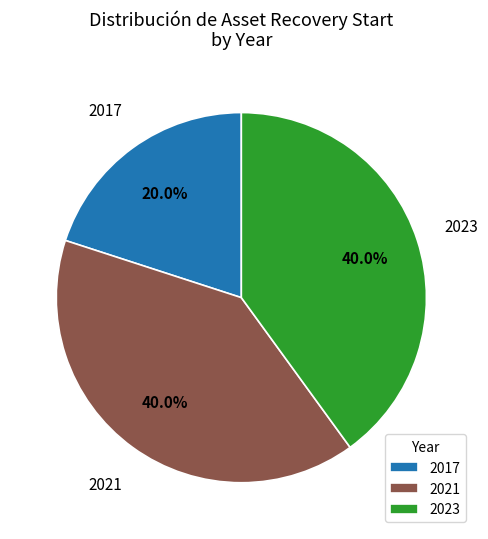

What percentage is NOT represented by 2021?

60.0%